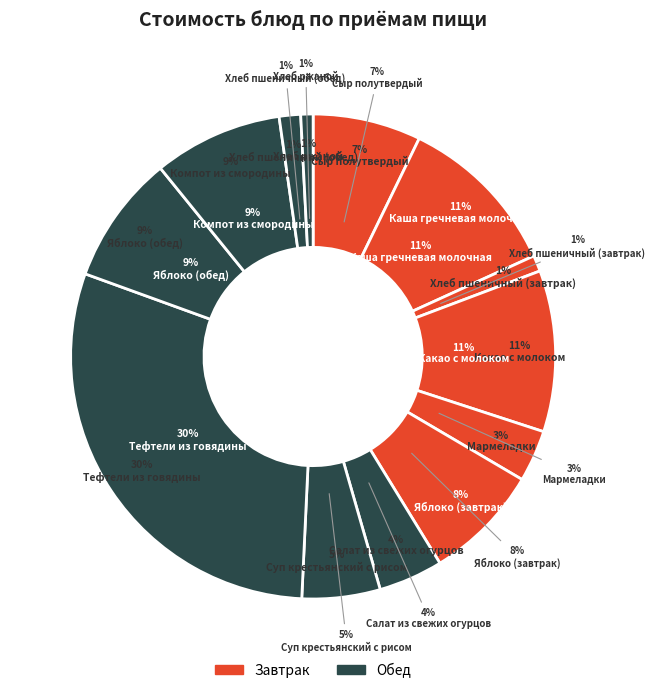

What is the change in value from Сыр полутвердый to Хлеб ржаной?

-7.3